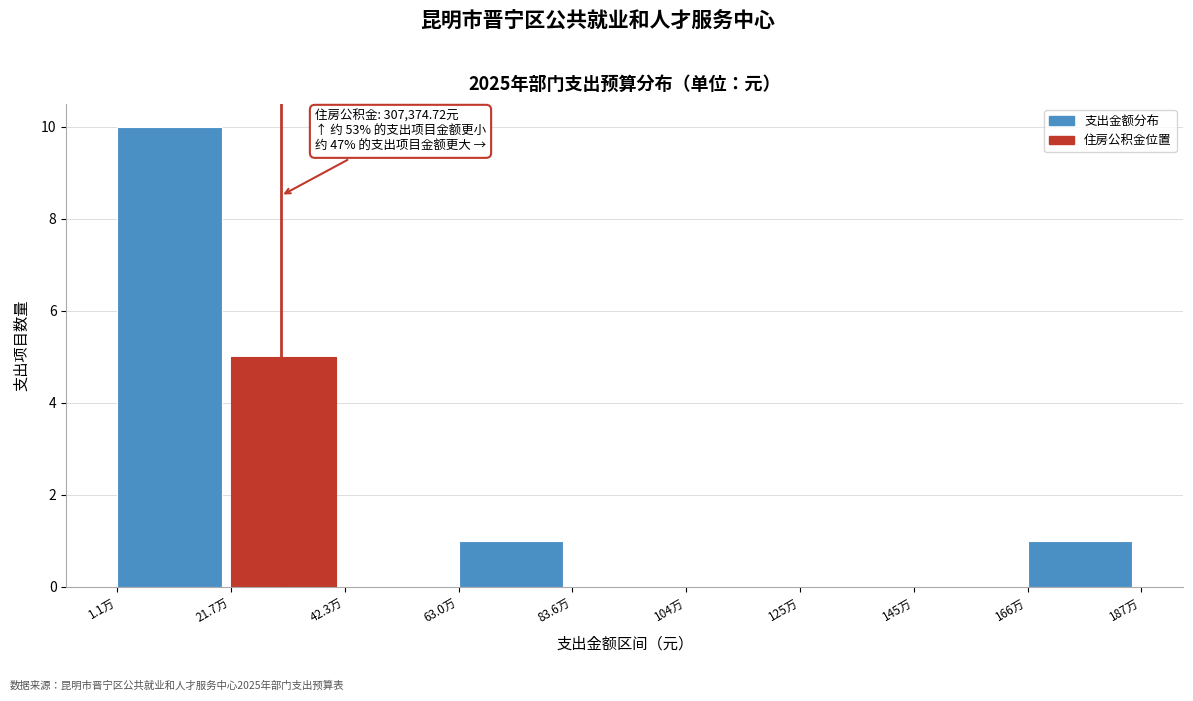

Reading left to right, list all the values displayed in this chart.

1.1万=10	21.7万=5	42.3万=0	63.0万=1	83.6万=0	104万=0	125万=0	145万=0	166万=1